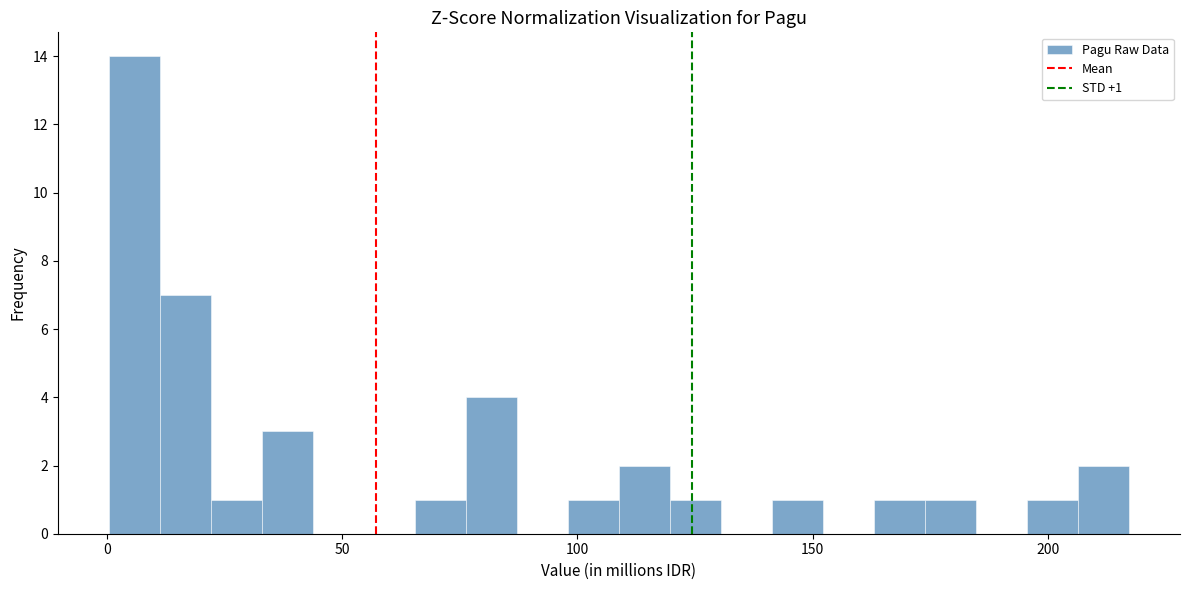

Around what value on the x-axis is the tallest bar? Give the approximate position of its centre, as read against the axis.

5